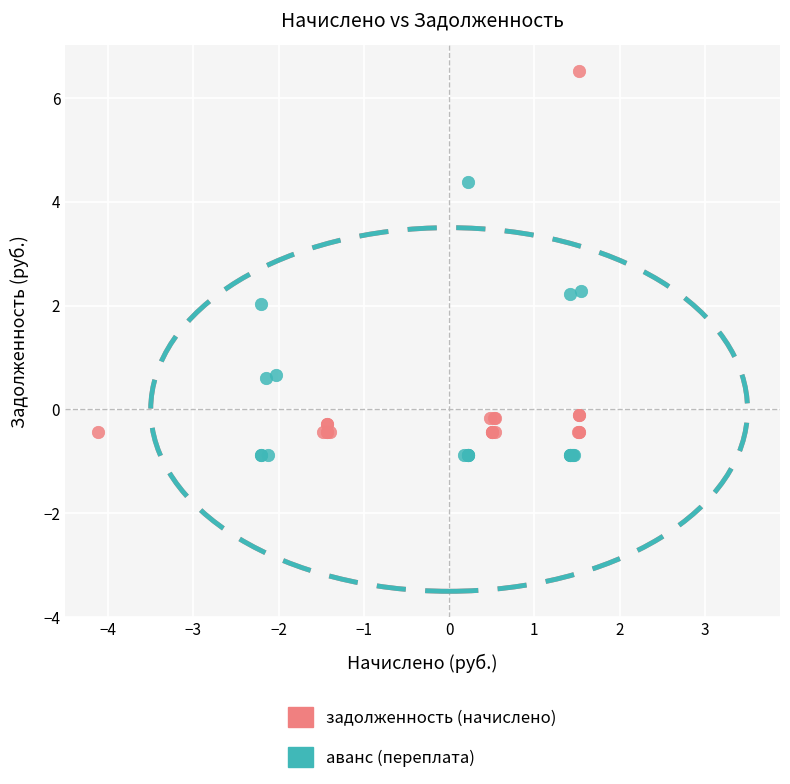

Which series contains the highest Y value?

задолженность (начислено)